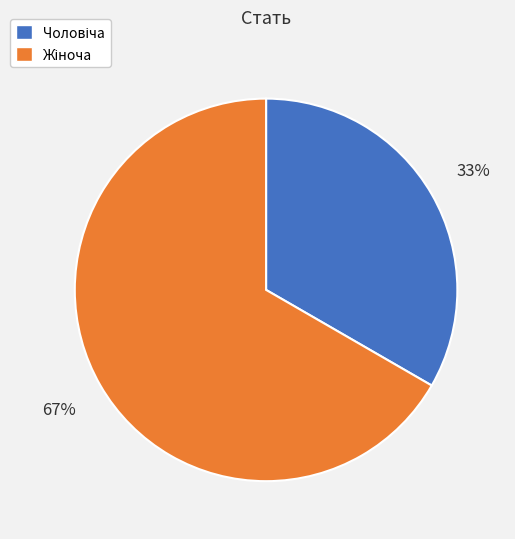

To the nearest percent, what is the average slice percentage?

50%